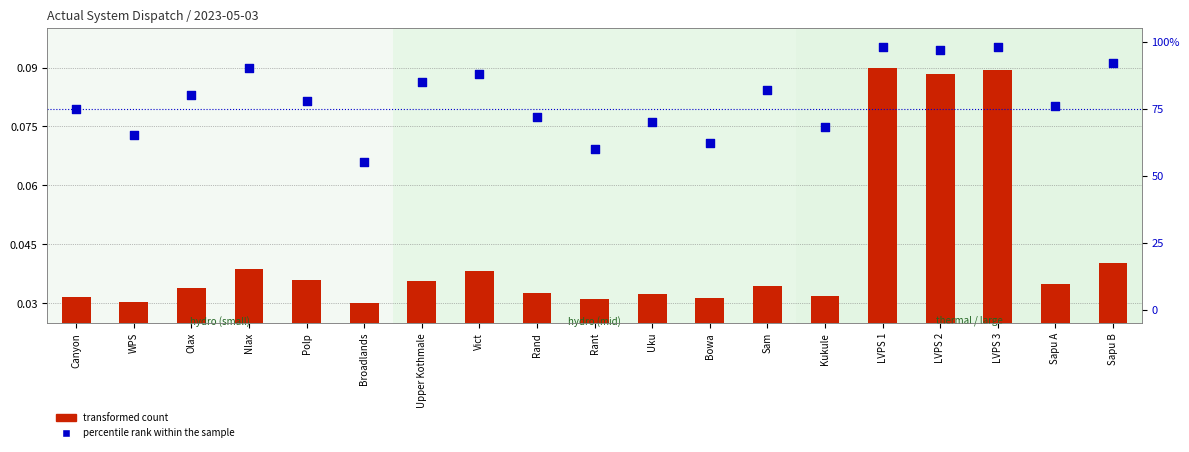

Which series reaches the maximum Y coordinate?

percentile rank within the sample